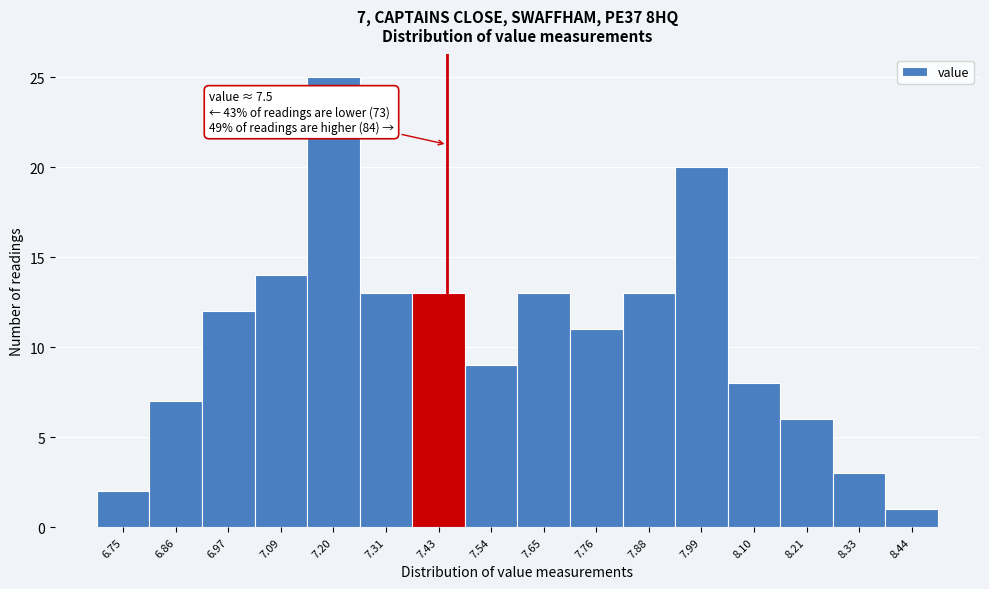

Reading right to left, list all the values displayed in this chart.

8.44=1	8.33=3	8.21=6	8.10=8	7.99=20	7.88=13	7.76=11	7.65=13	7.54=9	7.43=13	7.31=13	7.20=25	7.09=14	6.97=12	6.86=7	6.75=2